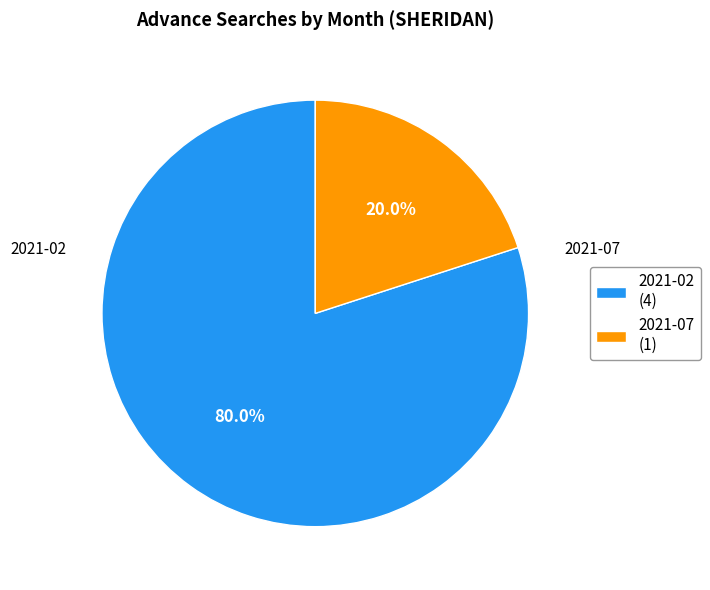

Which slice is the largest?

2021-02